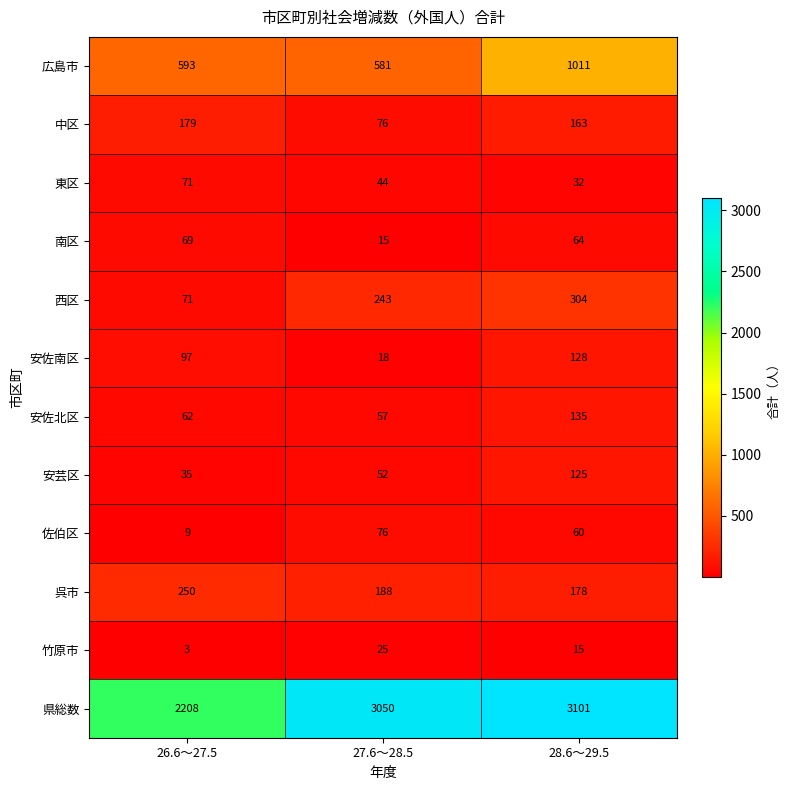

Rank the categories by 中区 value from highest to lowest.

26.6～27.5, 28.6～29.5, 27.6～28.5